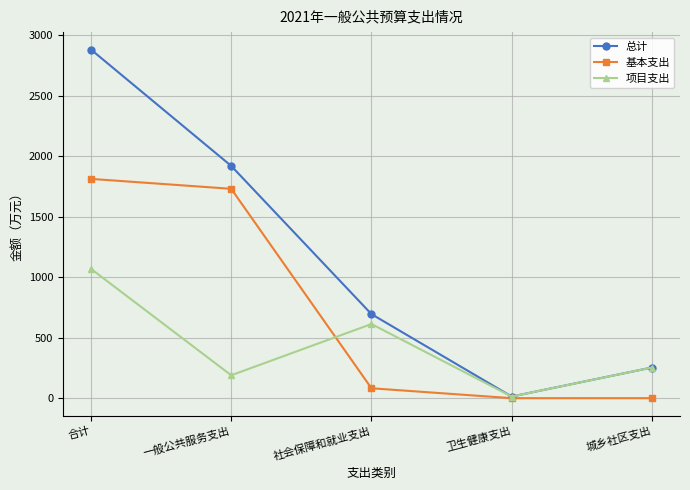

What is the difference between the maximum and second lowest values in the 项目支出 series?

879.5